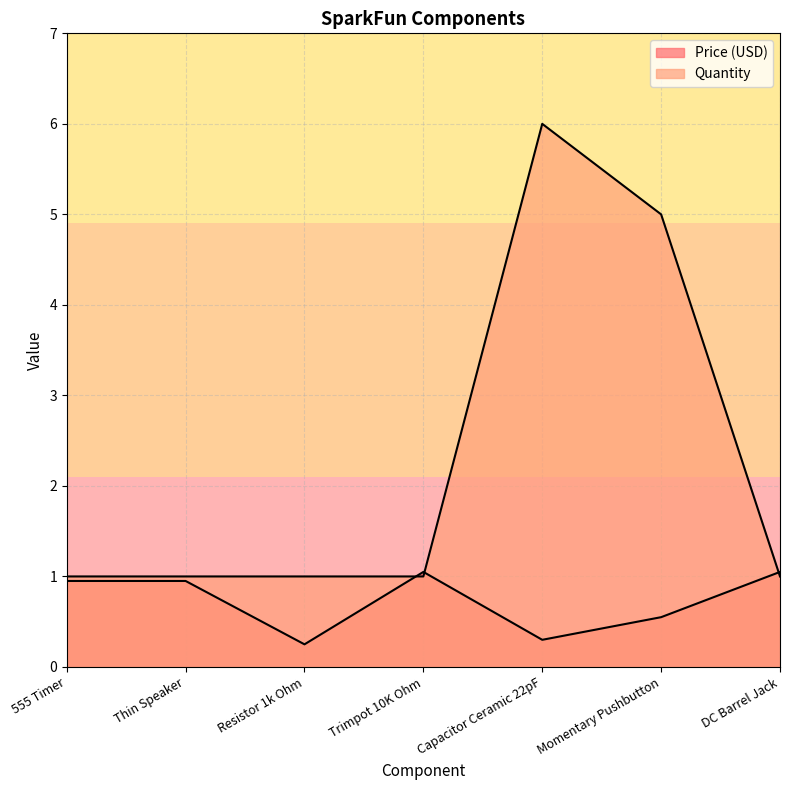

At which category does the chart reach its peak across all series?

Capacitor Ceramic 22pF